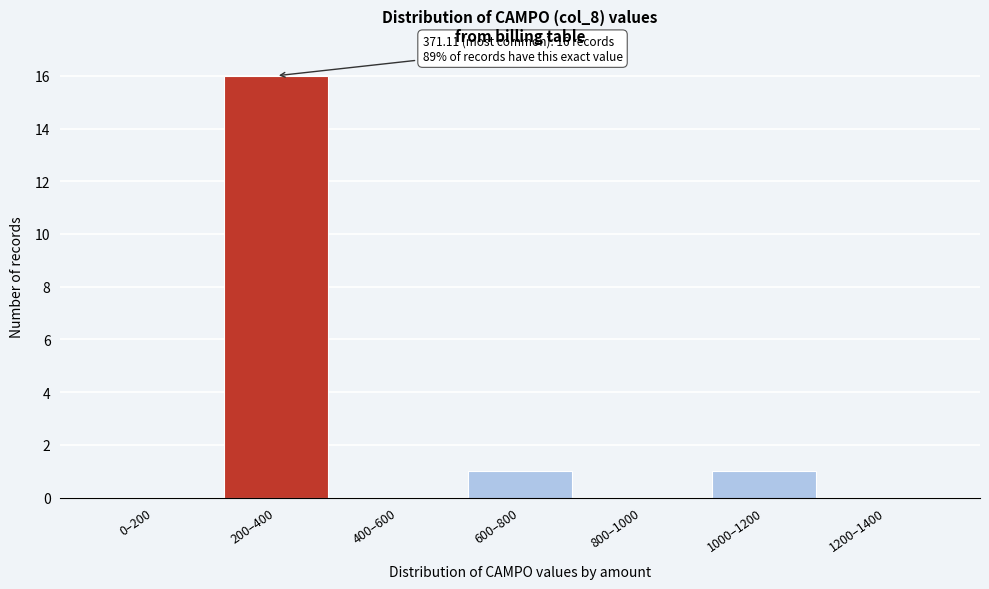

Reading left to right, what are all the values shown in this chart?

0–200=0	200–400=16	400–600=0	600–800=1	800–1000=0	1000–1200=1	1200–1400=0